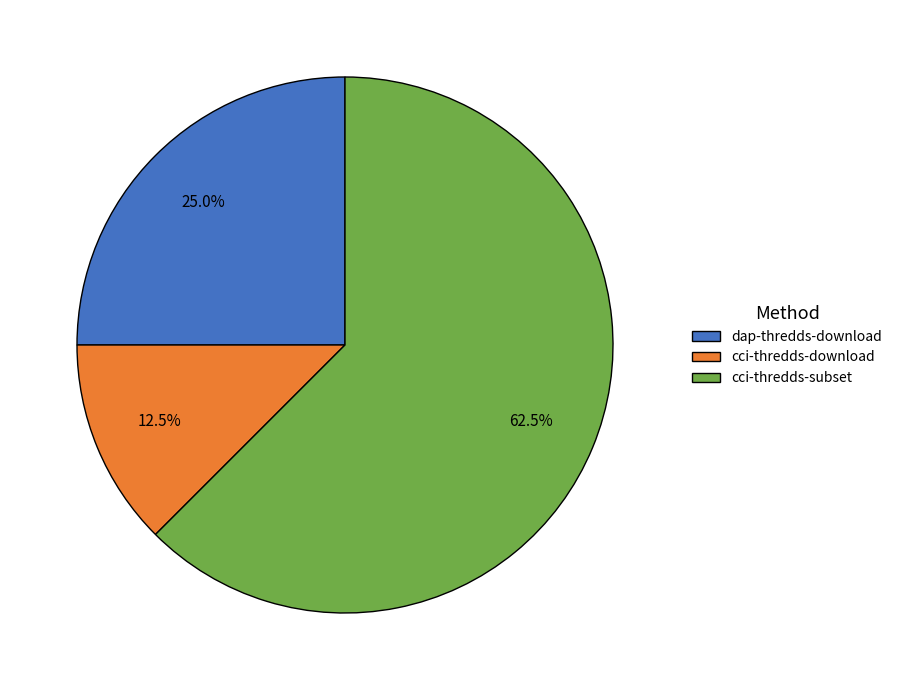

Rank the categories by value from highest to lowest.

cci-thredds-subset, dap-thredds-download, cci-thredds-download